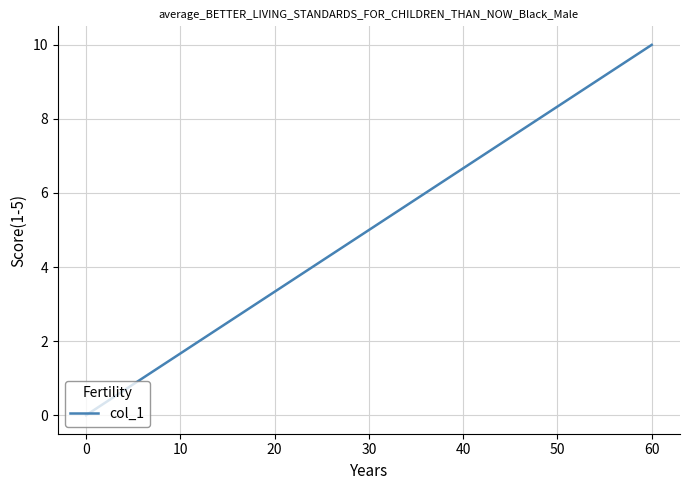

What is the difference between the maximum and minimum values?

10